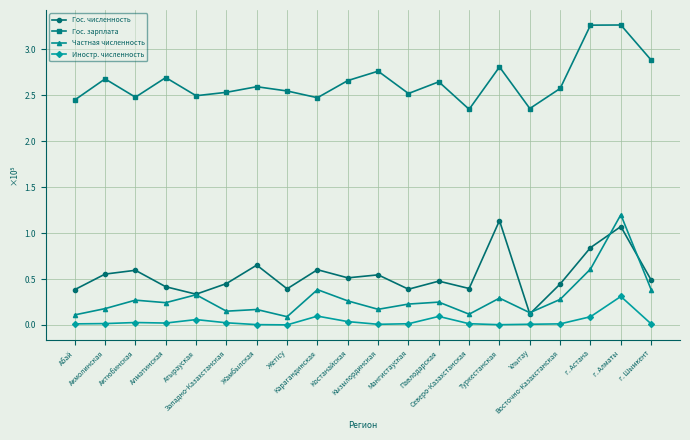

True or false: Иностр. численность and Частная численность cross at least once.

False